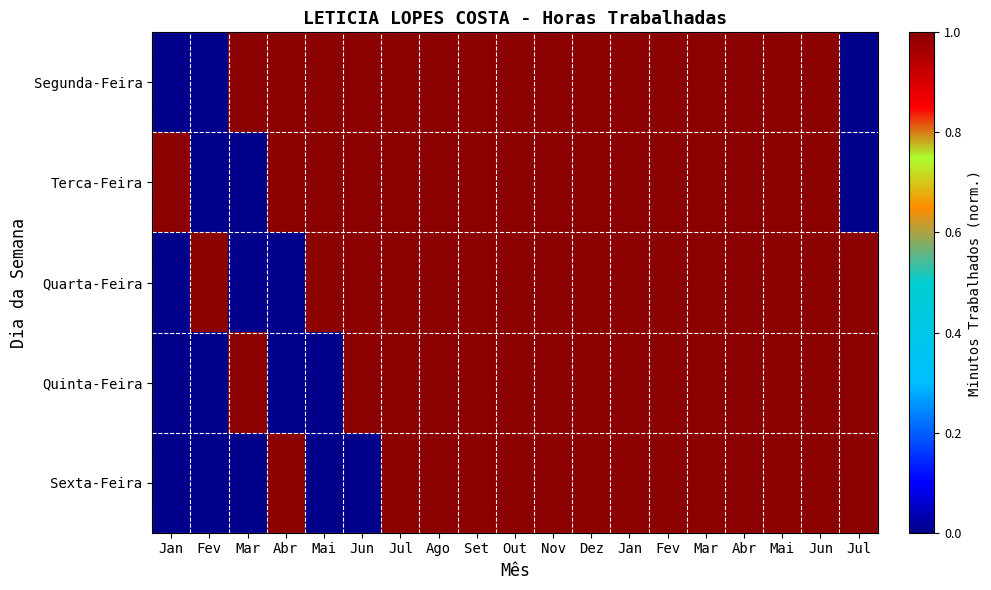

Reading right to left, list all the values displayed in this chart.

Segunda-Feira: Jul=0	Jun=1	Mai=1	Abr=1	Mar=1	Fev=1	Jan=1	Dez=1	Nov=1	Out=1	Set=1	Ago=1	Jul=1	Jun=1	Mai=1	Abr=1	Mar=1	Fev=0	Jan=0
Terca-Feira: Jul=0	Jun=1	Mai=1	Abr=1	Mar=1	Fev=1	Jan=1	Dez=1	Nov=1	Out=1	Set=1	Ago=1	Jul=1	Jun=1	Mai=1	Abr=1	Mar=0	Fev=0	Jan=1
Quarta-Feira: Jul=1	Jun=1	Mai=1	Abr=1	Mar=1	Fev=1	Jan=1	Dez=1	Nov=1	Out=1	Set=1	Ago=1	Jul=1	Jun=1	Mai=1	Abr=0	Mar=0	Fev=1	Jan=0
Quinta-Feira: Jul=1	Jun=1	Mai=1	Abr=1	Mar=1	Fev=1	Jan=1	Dez=1	Nov=1	Out=1	Set=1	Ago=1	Jul=1	Jun=1	Mai=0	Abr=0	Mar=1	Fev=0	Jan=0
Sexta-Feira: Jul=1	Jun=1	Mai=1	Abr=1	Mar=1	Fev=1	Jan=1	Dez=1	Nov=1	Out=1	Set=1	Ago=1	Jul=1	Jun=0	Mai=0	Abr=1	Mar=0	Fev=0	Jan=0